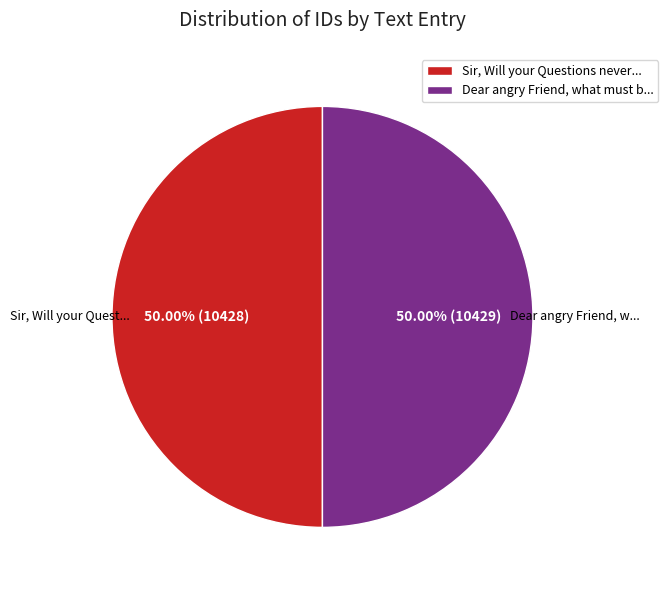

How many slices are in this pie chart?

2